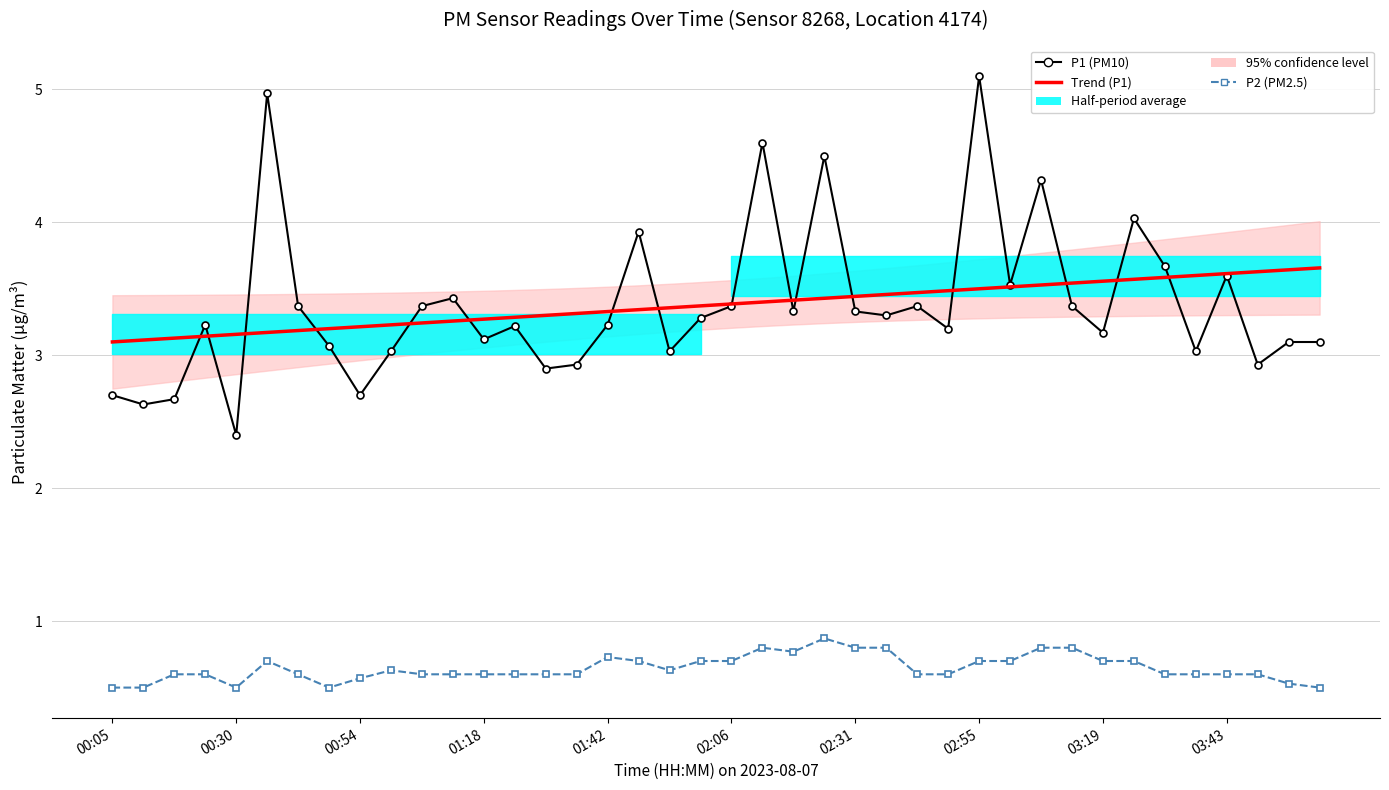

Is it true that P1 (PM10) equals 3.1 at 38?

True